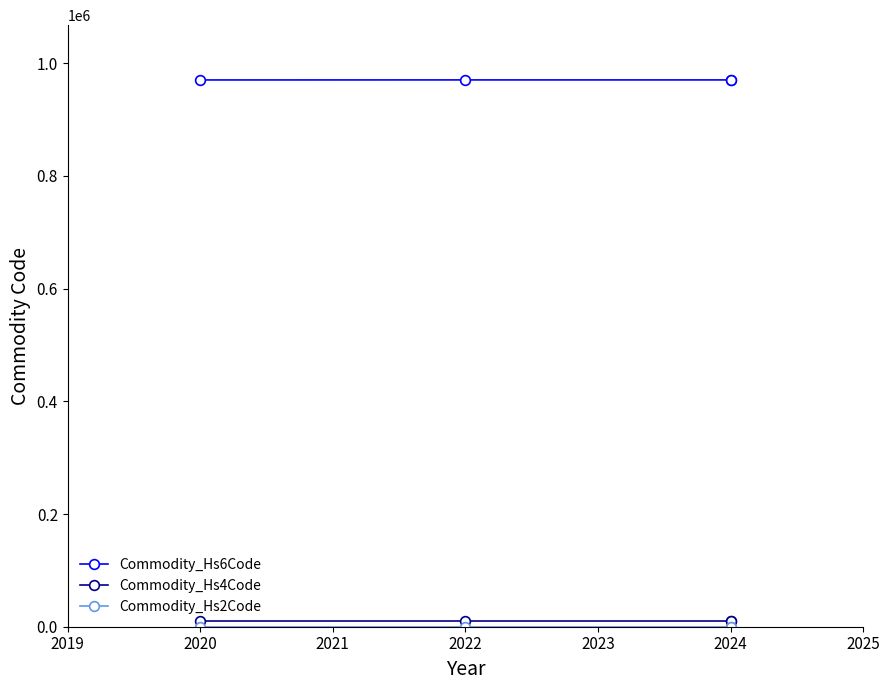

Rank the series at 2024 from lowest to highest value.

Commodity_Hs2Code, Commodity_Hs4Code, Commodity_Hs6Code